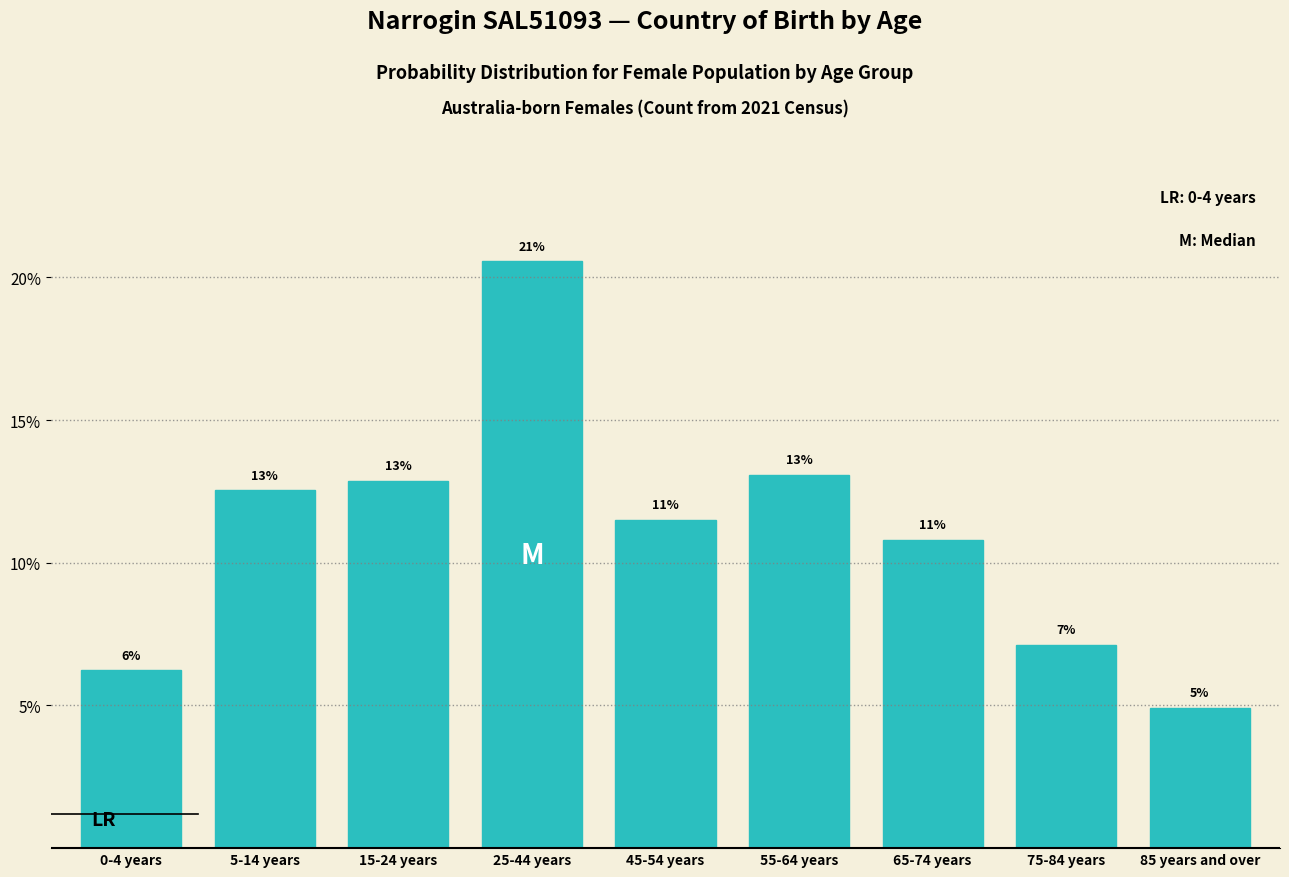

Are the bars horizontal?

No